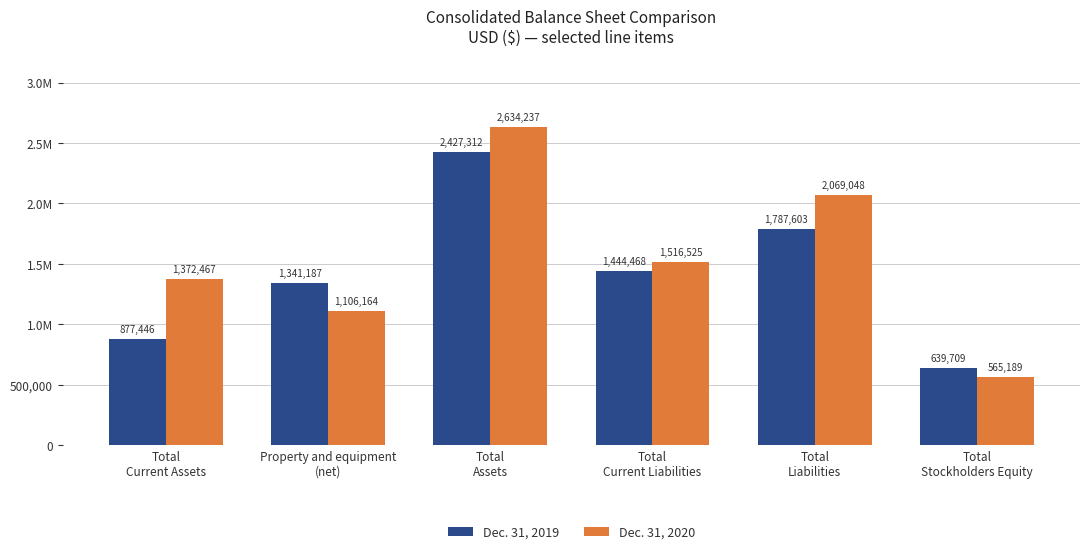

True or false: Dec. 31, 2019 has a value of 2389578 at Property and equipment
(net).

False